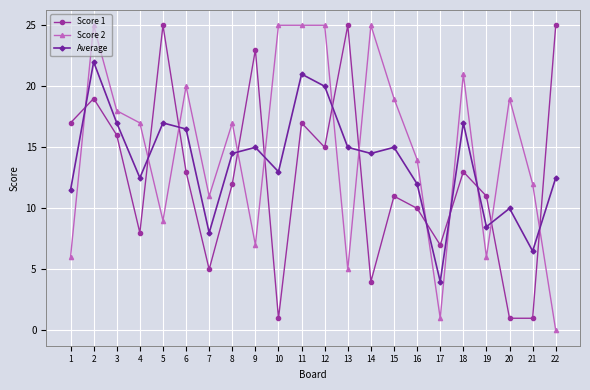

What is the value of the Score 2 point at the 12th from the left?

25.0